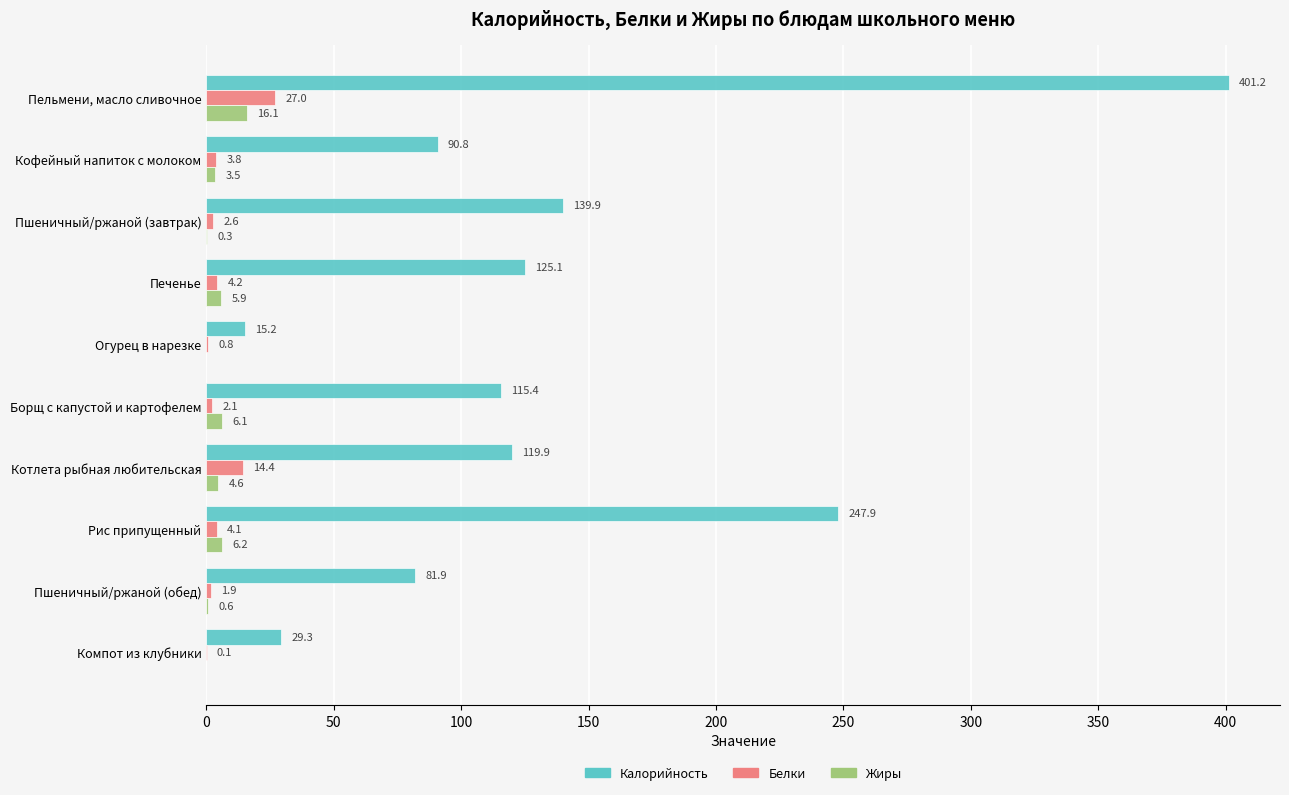

Is it true that Жиры equals 6.1 at Борщ с капустой и картофелем?

True